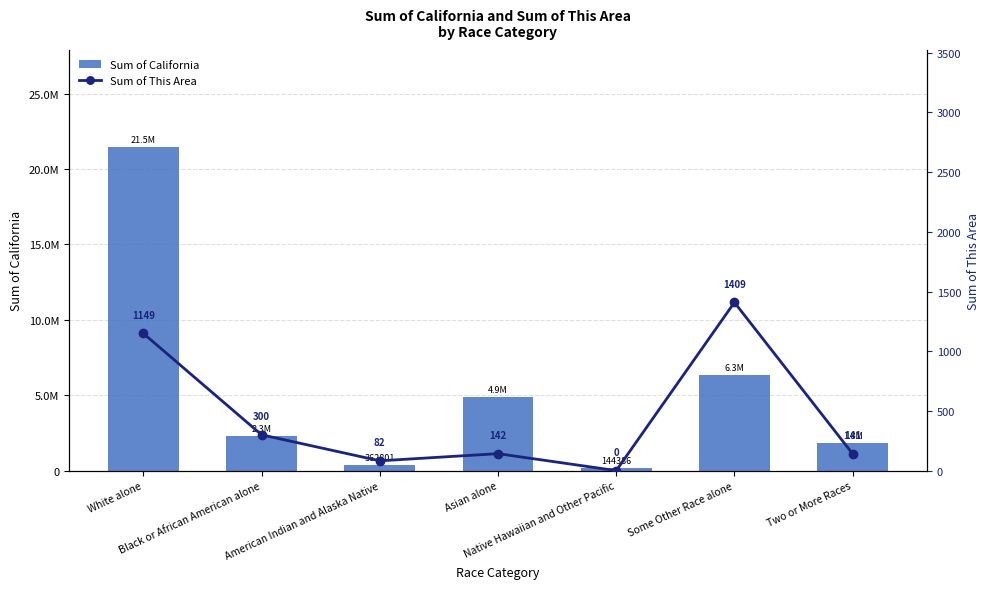

Which series has the widest spread of values?

Sum of California